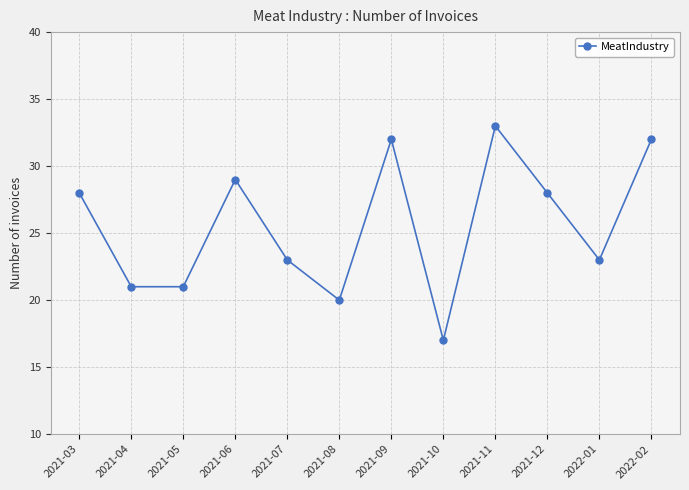

Which label corresponds to the largest value in the chart?

2021-11